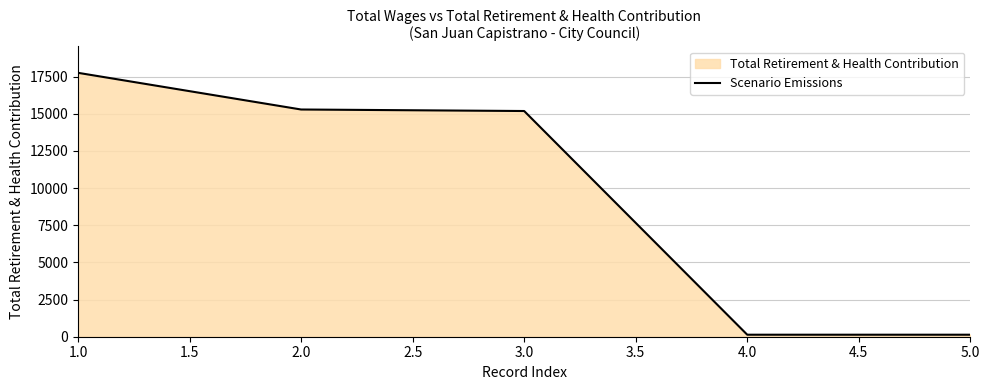

How many lines are shown in the chart?

1